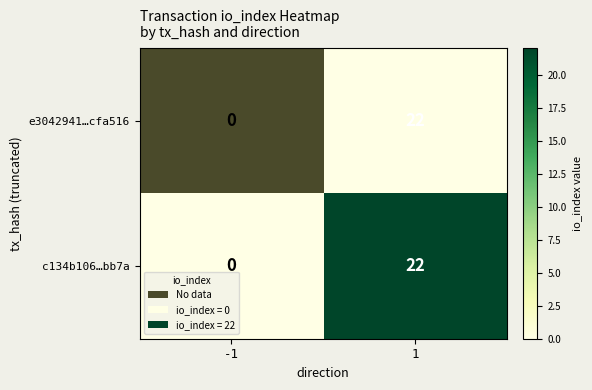

What is the difference between the maximum and minimum values in the c134b106…bb7a series?

22